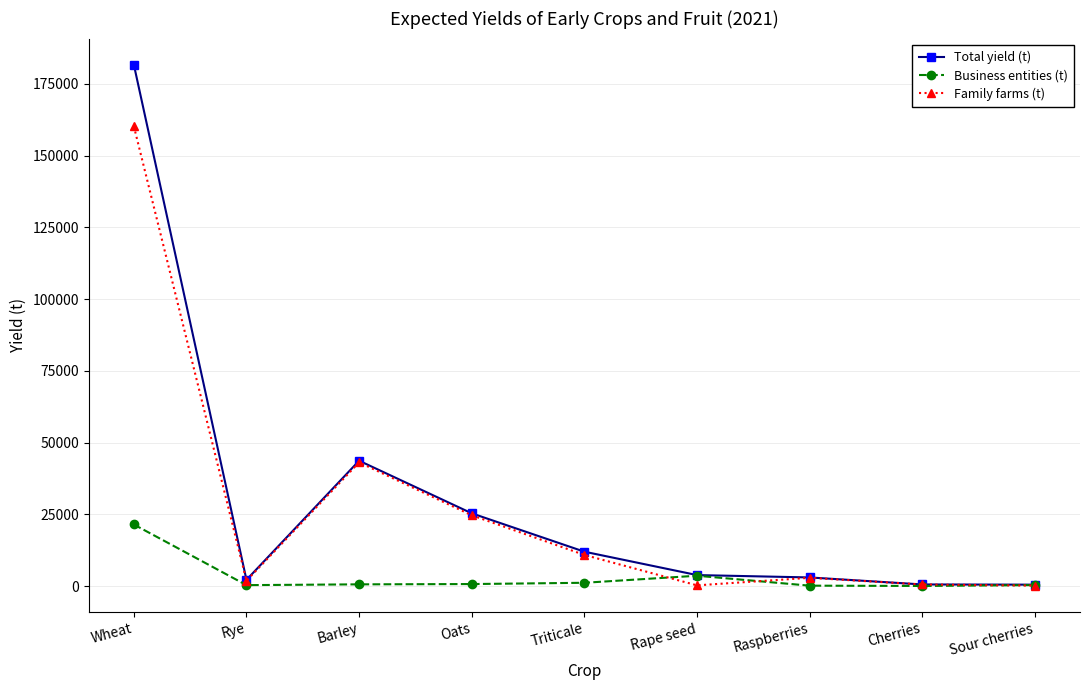

Rank the series by their maximum value, from lowest to highest.

Business entities (t), Family farms (t), Total yield (t)